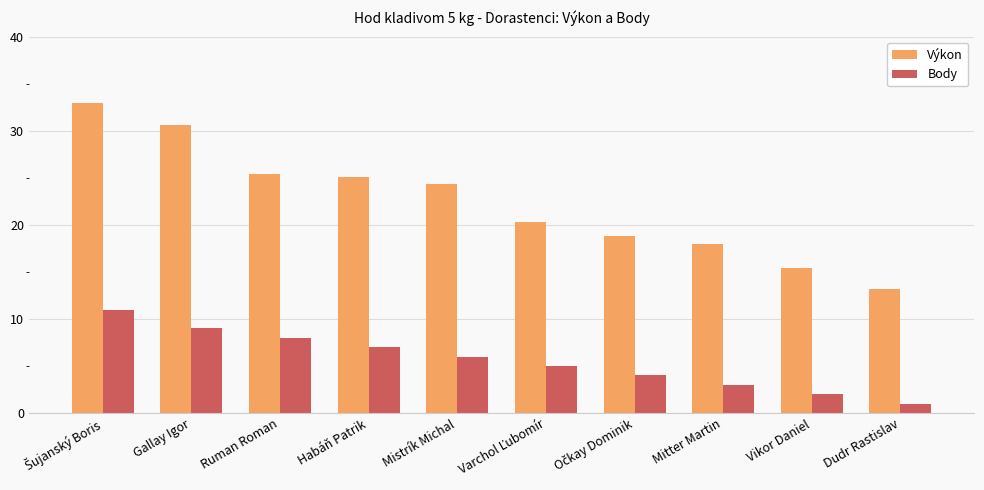

Is the value of Body at Mistrík Michal greater than the value of Výkon at Dudr Rastislav?

No